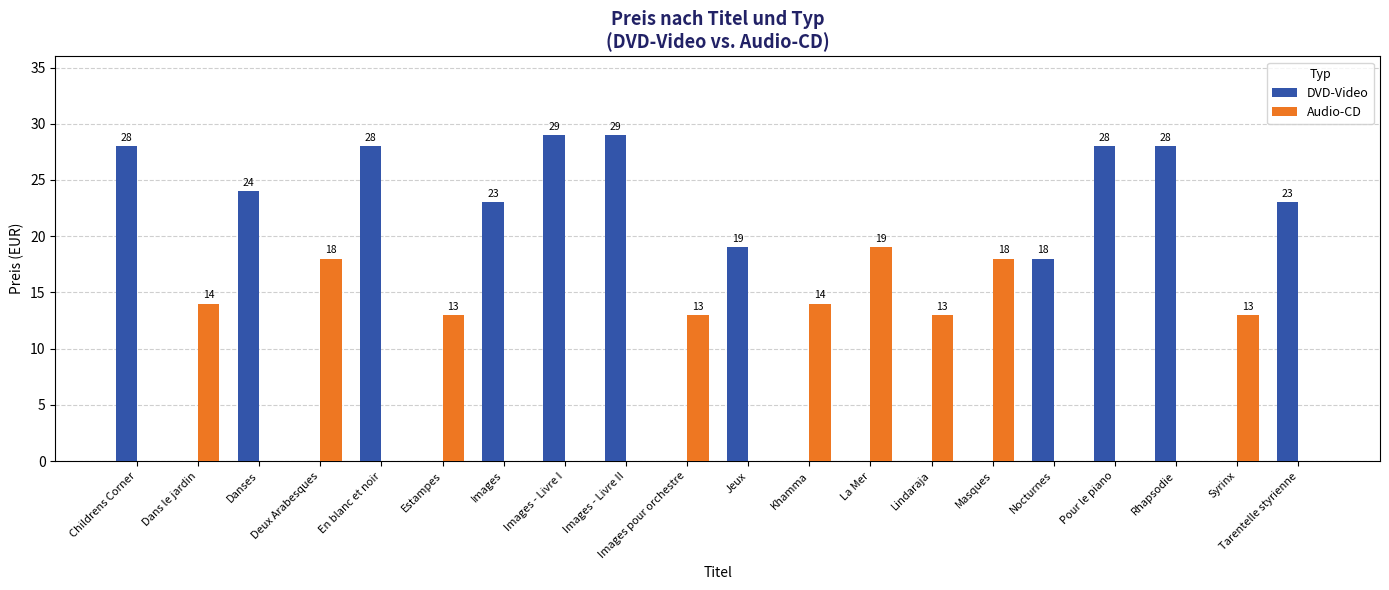

What is the total value across all series at Dans le jardin?

14